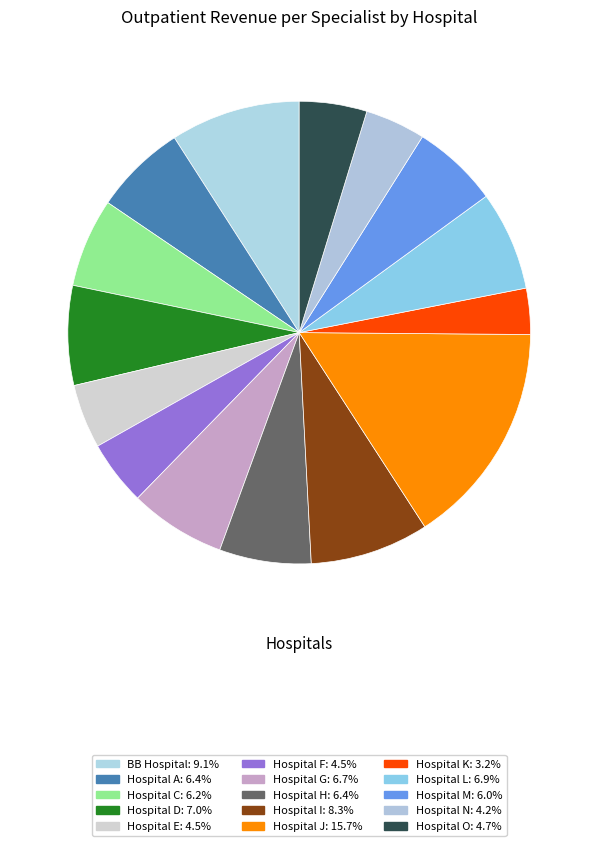

What percentage is the Hospital F slice, to the nearest percent?

5%